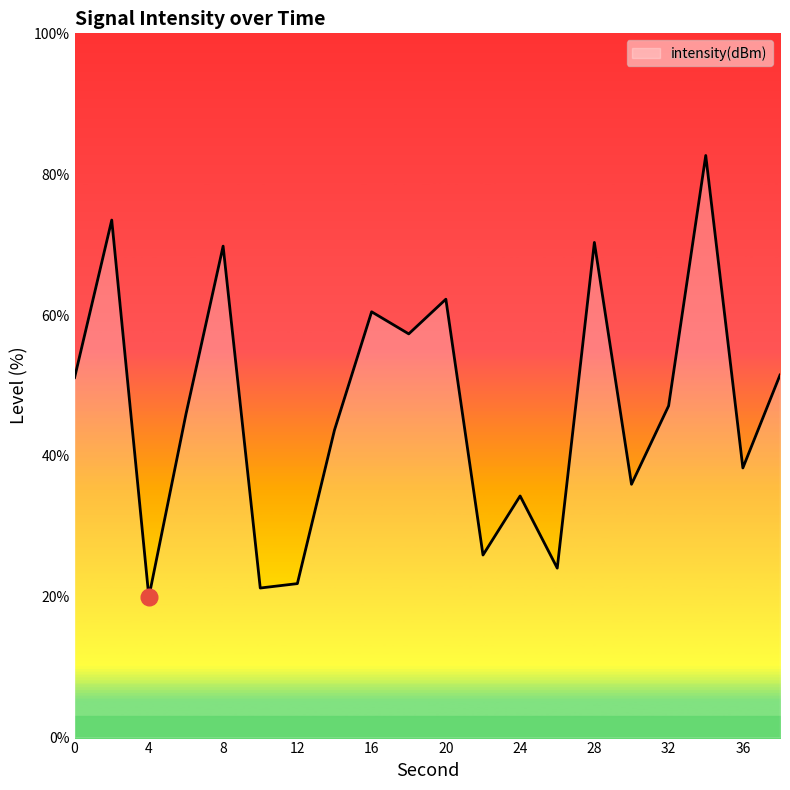

What is the minimum value shown in the chart?

20.0